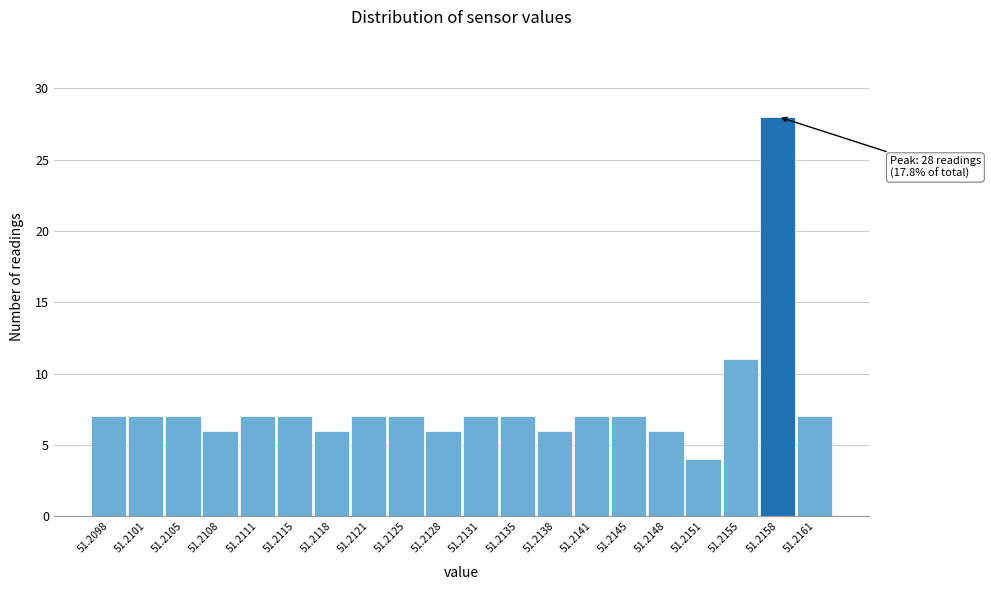

Reading left to right, transcribe all the data shown in this chart.

51.2098=7	51.2101=7	51.2105=7	51.2108=6	51.2111=7	51.2115=7	51.2118=6	51.2121=7	51.2125=7	51.2128=6	51.2131=7	51.2135=7	51.2138=6	51.2141=7	51.2145=7	51.2148=6	51.2151=4	51.2155=11	51.2158=28	51.2161=7